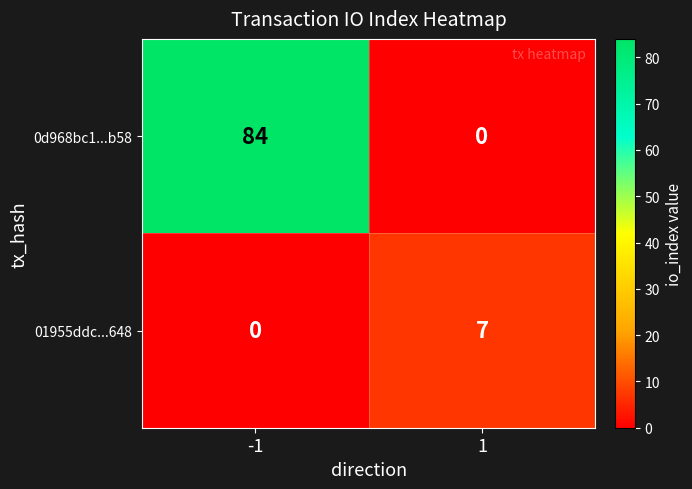

The 01955ddc...648 series shows -5 at -1. True or false?

False